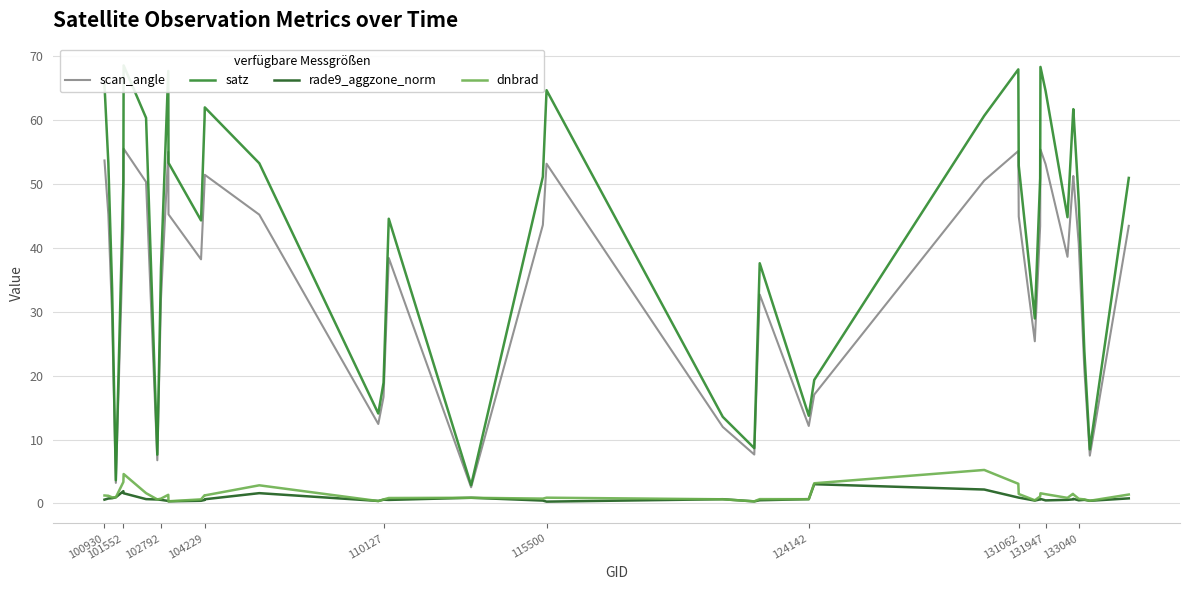

Reading right to left, what are all the values shown in this chart?

scan_angle: 43.4	7.5	21.1	40.6	51.2	50.5	38.6	53.1	55.4	43.4	25.4	44.9	55.1	50.5	17.0	12.1	32.7	7.7	12.0	53.1	43.6	2.5	38.4	16.7	12.4	45.2	51.4	50.3	38.2	45.2	55.0	32.1	6.8	50.3	55.5	43.1	3.2	29.4	45.2	53.7
satz: 50.9	8.5	24.0	47.3	61.7	60.6	44.8	64.5	68.3	50.9	28.9	52.8	67.9	60.6	19.3	13.7	37.6	8.7	13.5	64.6	51.1	2.9	44.5	18.9	14.1	53.2	62.0	60.3	44.3	53.3	67.6	36.8	7.6	60.3	68.5	50.5	3.6	33.6	53.3	65.4
rade9_aggzone_norm: 0.8	0.4	0.6	0.5	0.7	0.6	0.6	0.5	0.7	0.6	0.5	0.9	0.9	2.2	3.0	0.7	0.5	0.3	0.7	0.3	0.5	0.9	0.6	0.6	0.4	1.6	0.7	0.5	0.4	0.3	0.4	0.6	0.6	0.7	1.6	1.9	1.0	0.8	0.8	0.6
dnbrad: 1.4	0.4	0.6	0.7	1.4	1.5	0.9	1.5	1.6	1.1	0.5	1.5	3.1	5.2	3.2	0.7	0.7	0.3	0.7	0.9	0.8	0.9	0.9	0.6	0.4	2.8	1.3	1.3	0.6	0.3	1.4	0.8	0.6	1.6	4.6	3.4	1.0	1.0	1.2	1.3